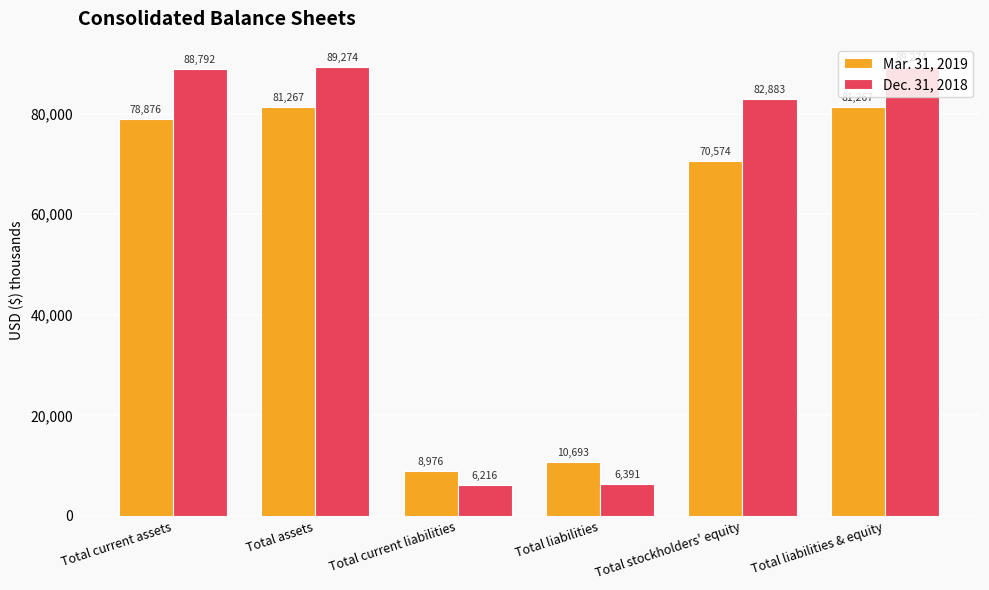

Is the value of Mar. 31, 2019 at Total liabilities & equity greater than the value of Dec. 31, 2018 at Total stockholders' equity?

No